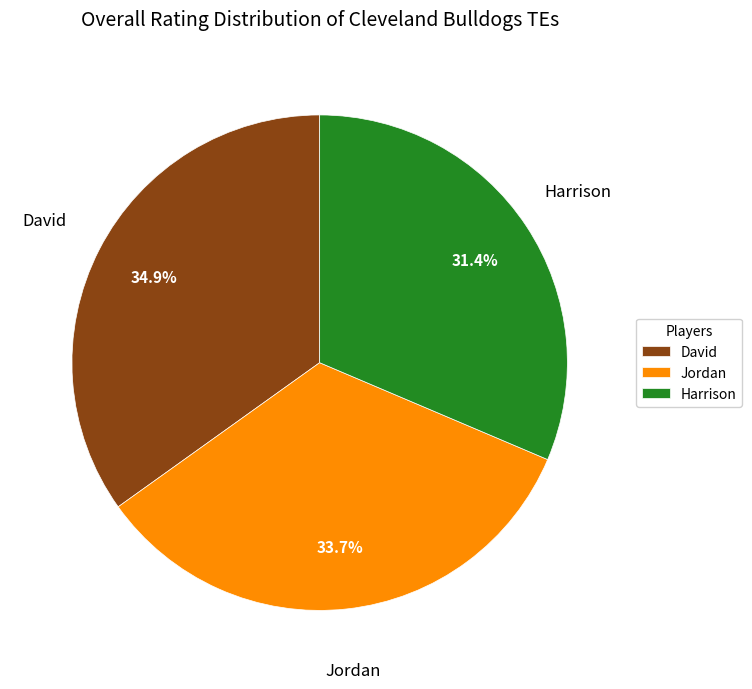

To the nearest percent, what portion does Harrison represent?

31%